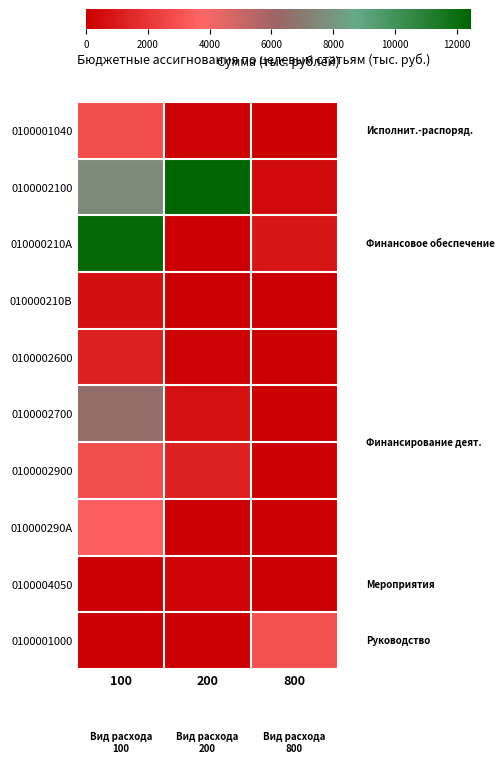

Reading left to right, what are all the values shown in this chart?

0100001040: 100=2826.9	200=113.1	800=1.0
0100002100: 100=7614.6	200=12457.7	800=431.4
010000210A: 100=12300.0	200=0.0	800=863.6
010000210B: 100=554.6	200=0.0	800=0.0
0100002600: 100=1202.7	200=129.2	800=1.0
0100002700: 100=6487.9	200=697.8	800=1.0
0100002900: 100=2823.8	200=1218.8	800=40.0
010000290A: 100=3500.0	200=0.0	800=0.0
0100004050: 100=0.0	200=179.0	800=0.0
0100001000: 100=0.0	200=0.0	800=2941.0